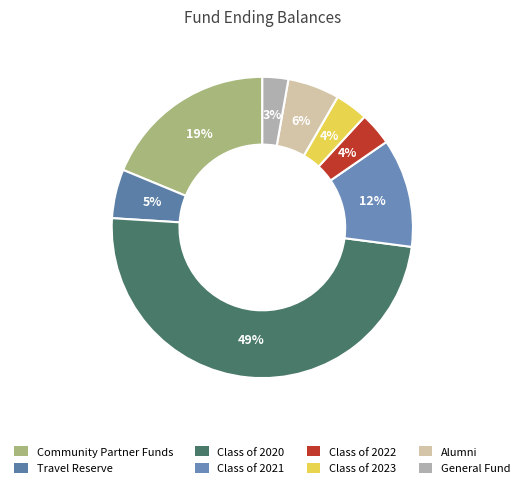

How many segments does this pie chart have?

8